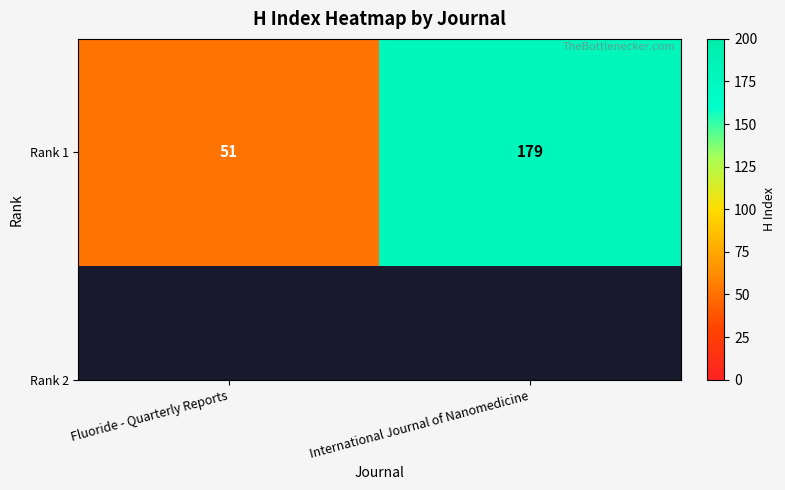

What is the sum of all values?

230